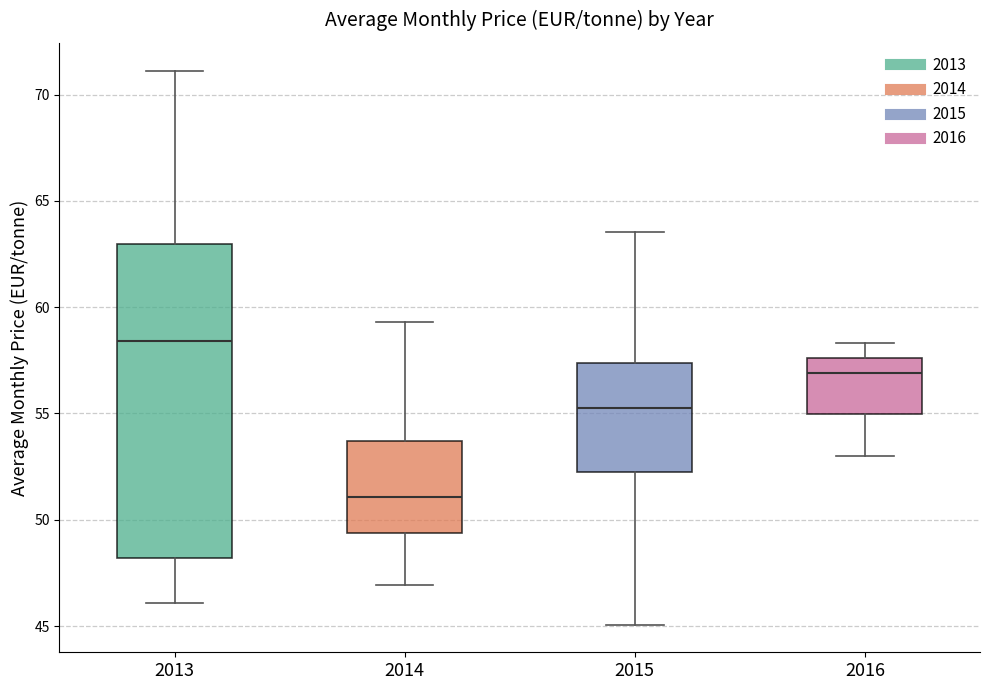

Where is the upper edge of the box at x = 2014 on the y-axis? The values are not printed on the chart, so give them approximately, as read against the axis.

53.5